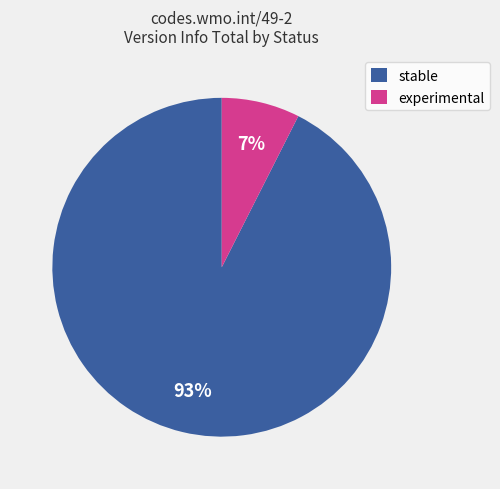

Combined, do stable and experimental account for over 50%?

Yes